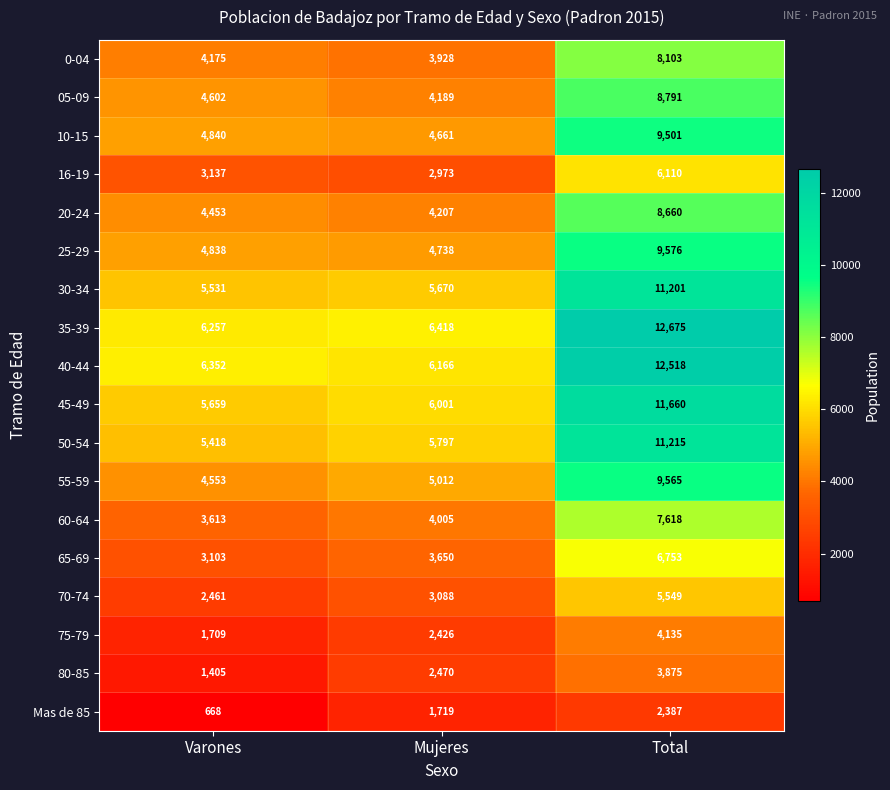

What is the spread (max minus min) of values at Total?

10288